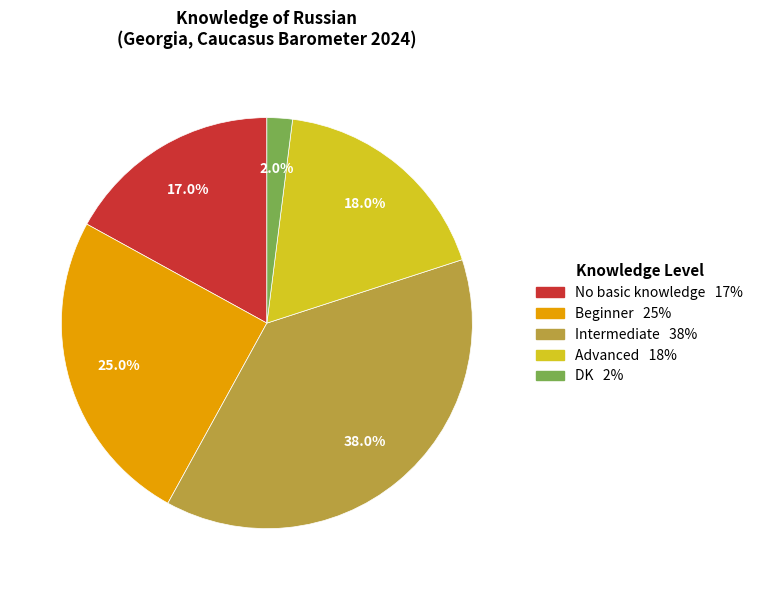

Approximately how many times larger is the value at Advanced compared to Intermediate?

0.5